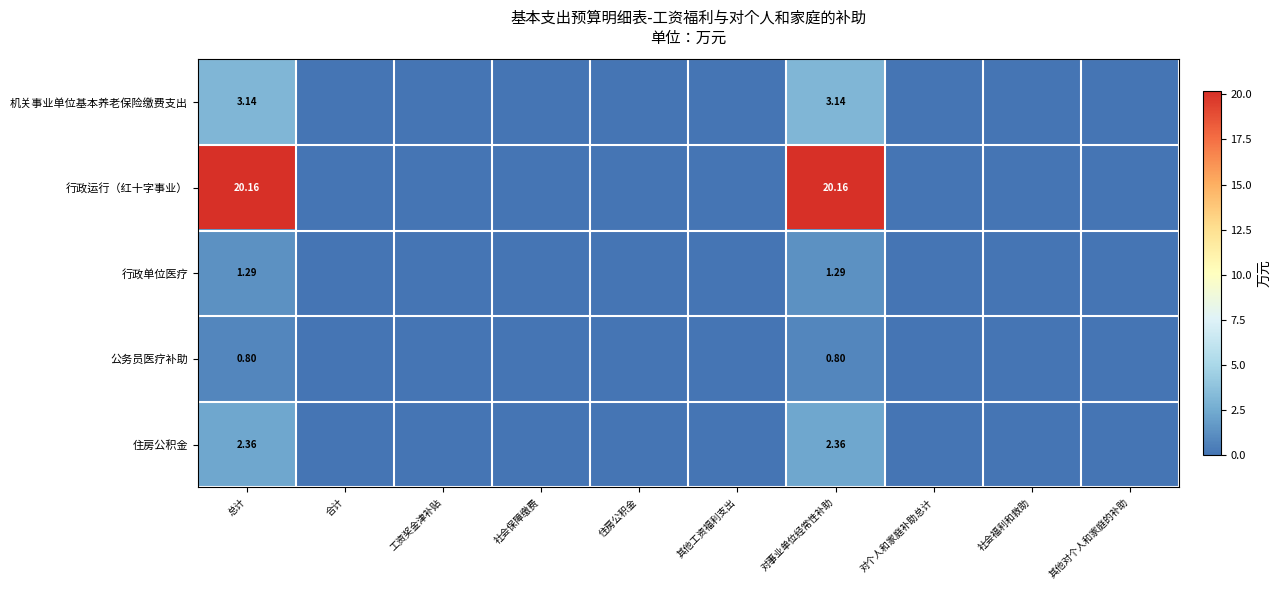

The 机关事业单位基本养老保险缴费支出 series shows -1.9 at 对个人和家庭补助总计. True or false?

False